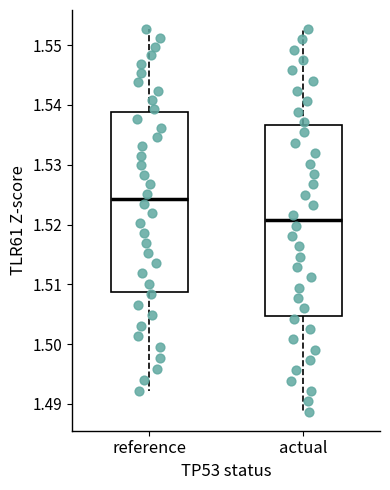

Which box has the lowest median line?

actual